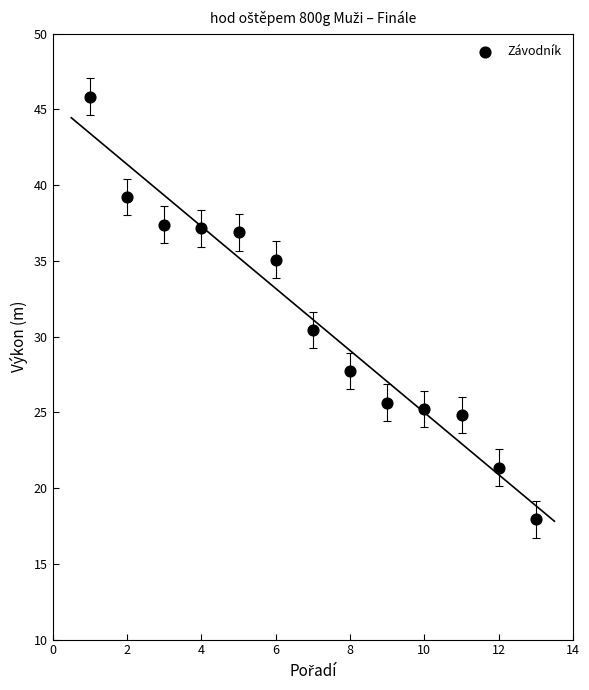

What Y value in the scatter plot is closest to 31?

30.4